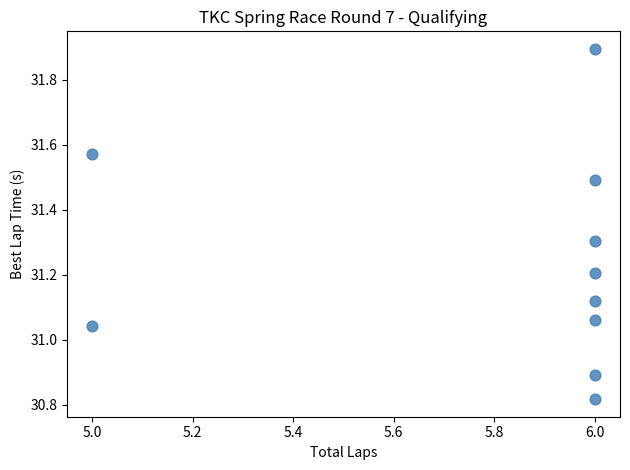

What is the range of X values (max minus min)?

1.0